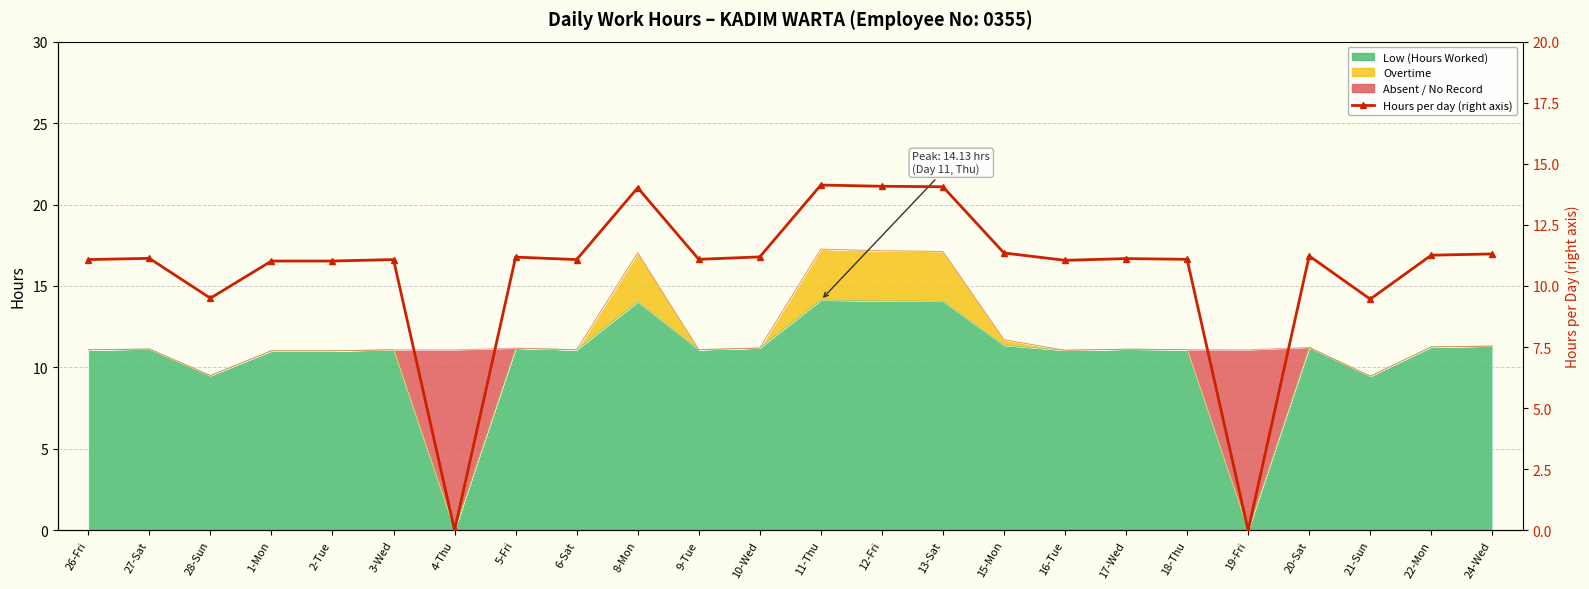

What is the maximum value shown in the chart?

14.1